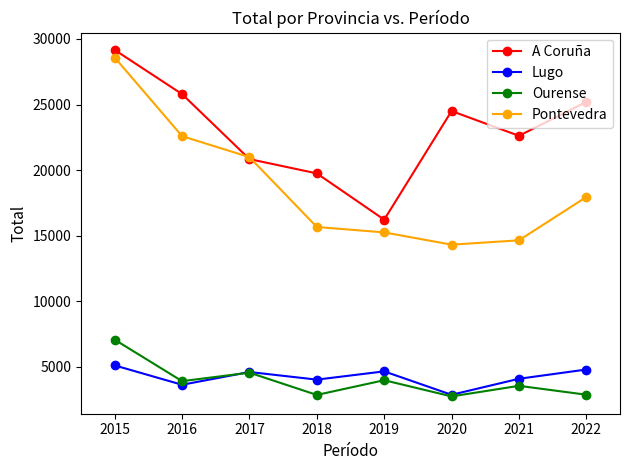

What is the value of the Ourense point at the 2nd from the left?

3910